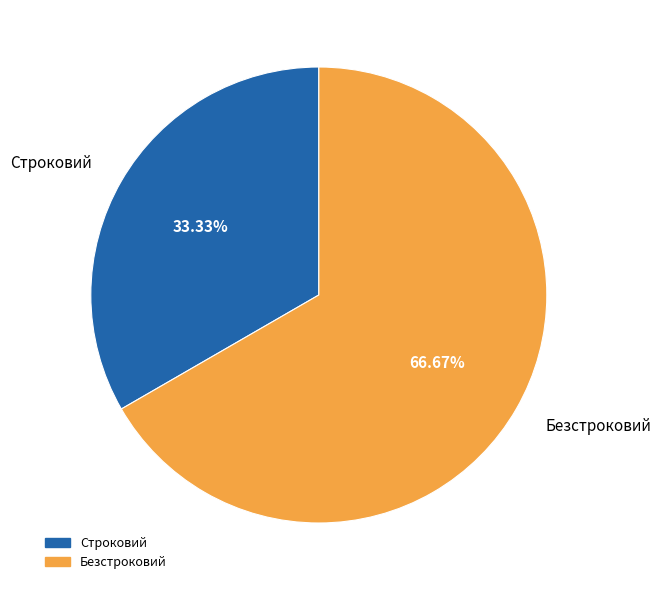

What is the ratio of the value at Безстроковий to the value at Строковий?

2.0